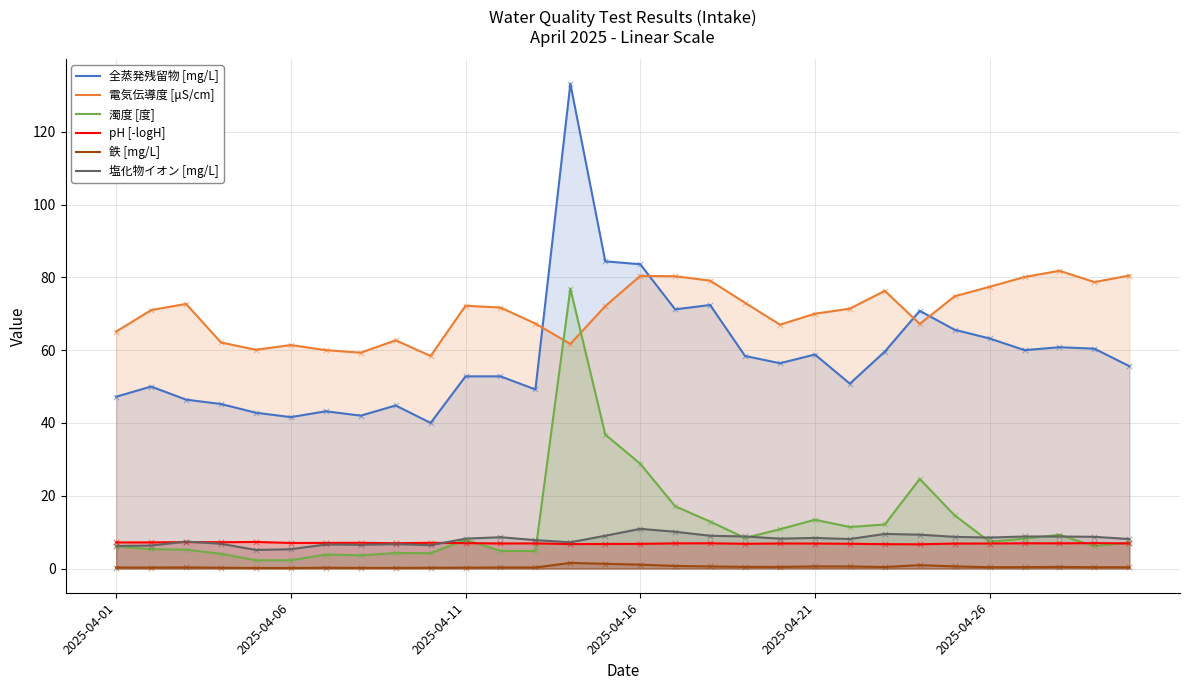

Which series has the largest total across all categories?

電気伝導度 [μS/cm]